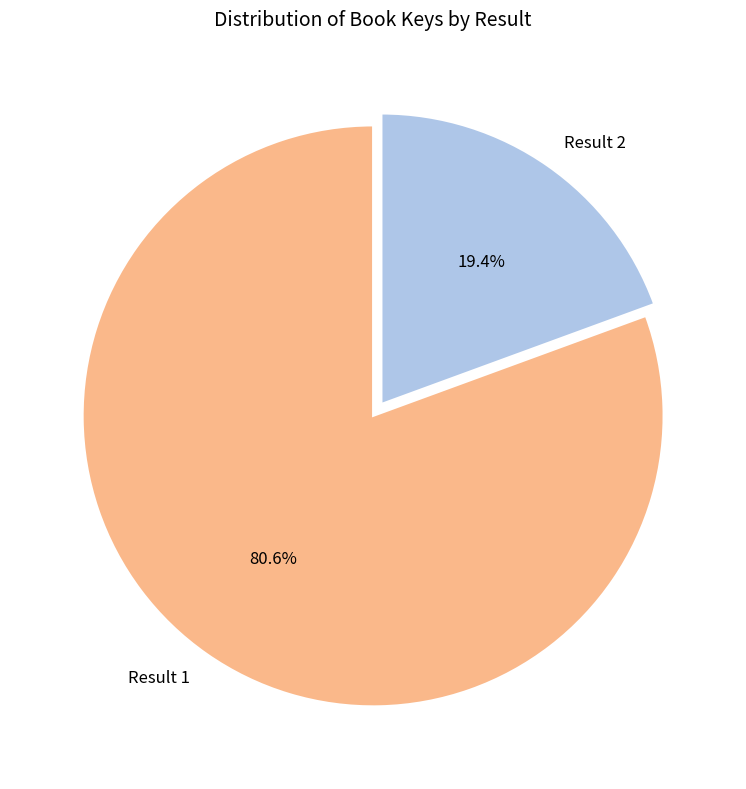

Does any single category account for the majority?

Yes